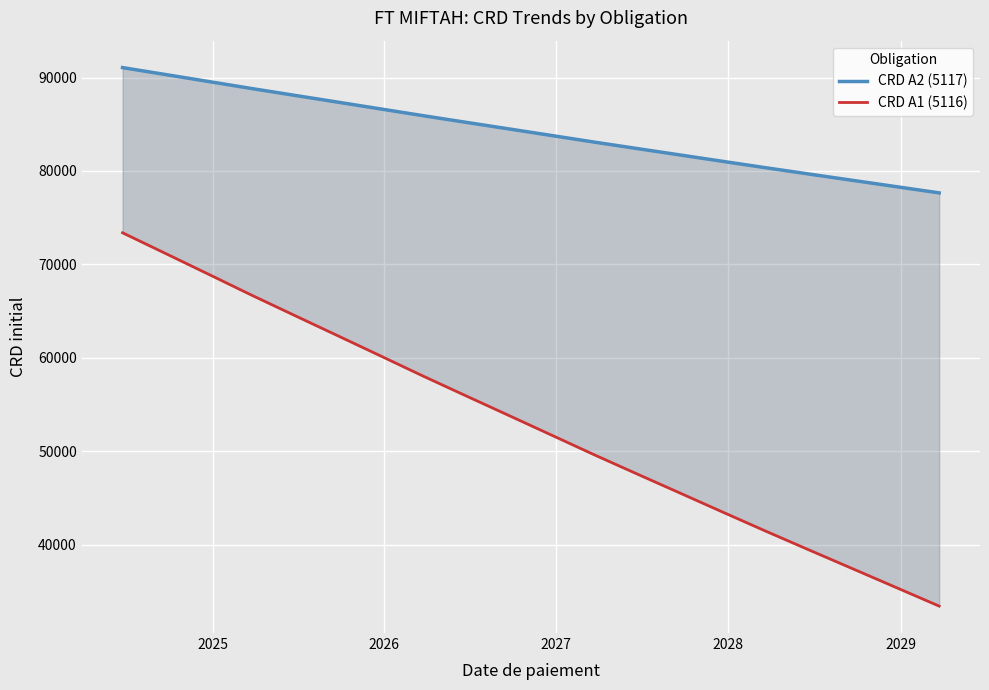

What is the sum of all CRD A2 (5117) values?

1684341.0